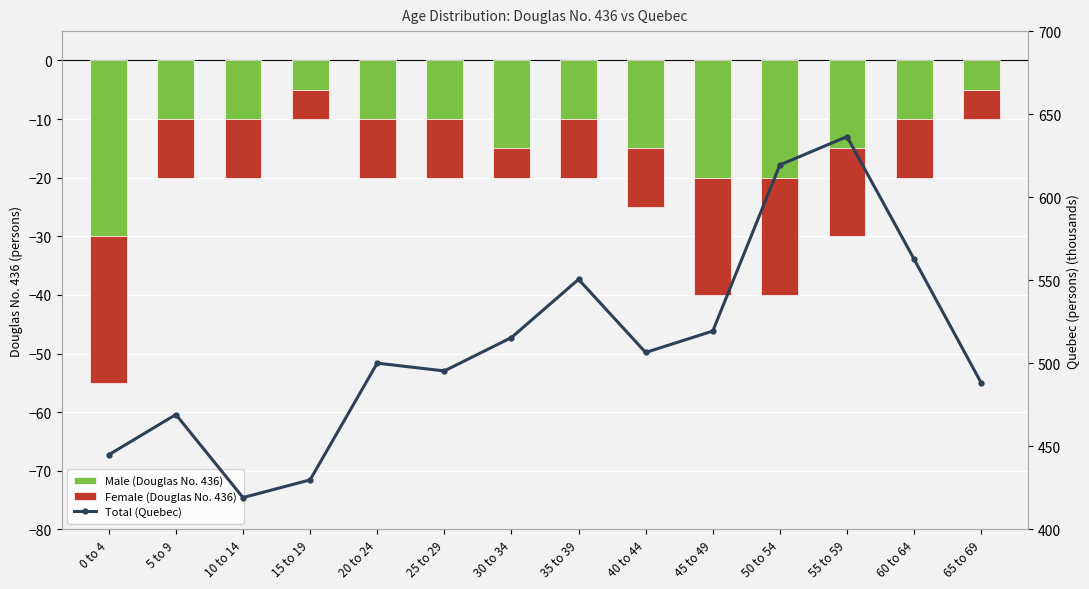

What is the label of the 5th bar from the left?

20 to 24